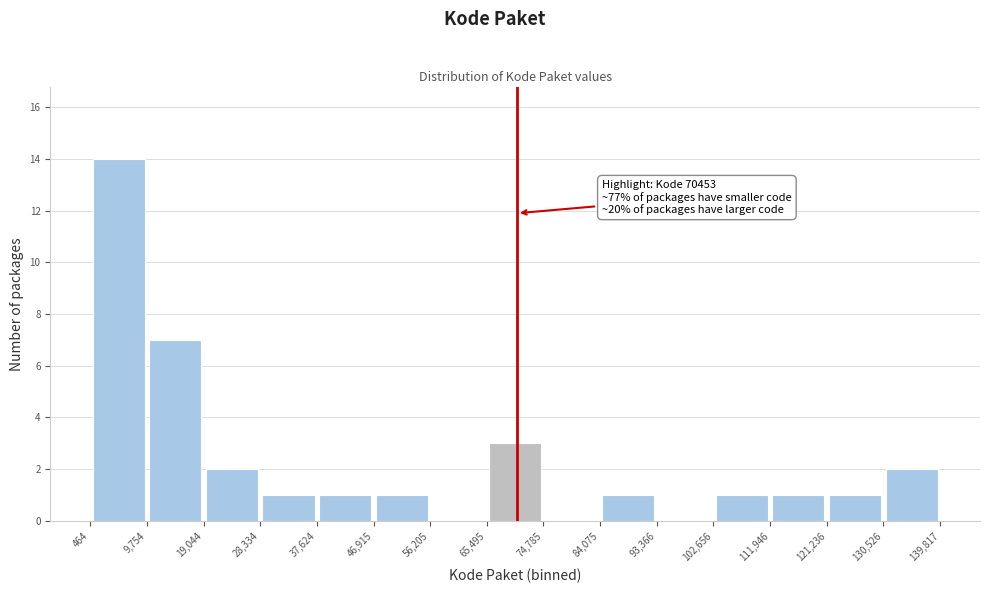

Over which range of the x-axis is the bar tallest?

464 to 9,754